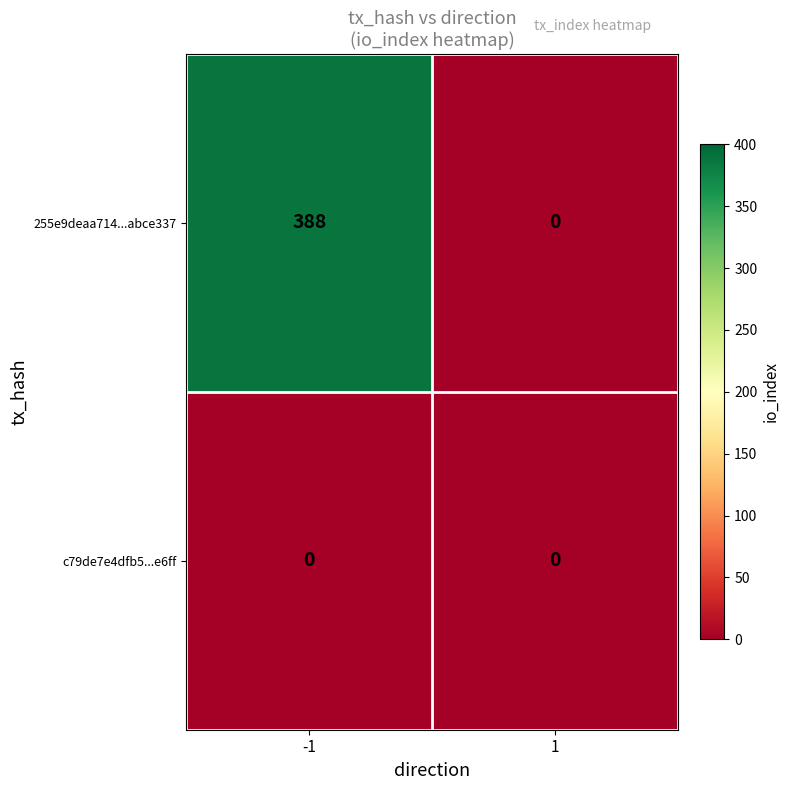

List the series in order of their overall mean, highest first.

255e9deaa714...abce337, c79de7e4dfb5...e6ff